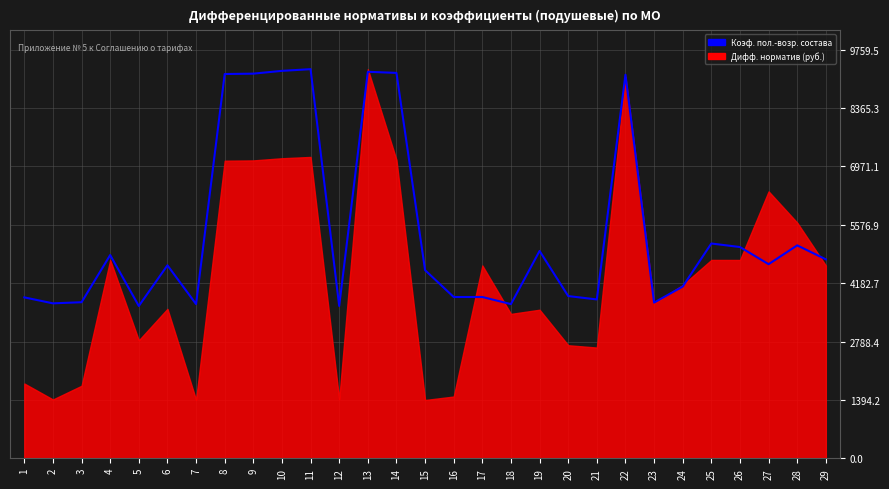

The chart shows a value of 3638.6 at 5. True or false?

True